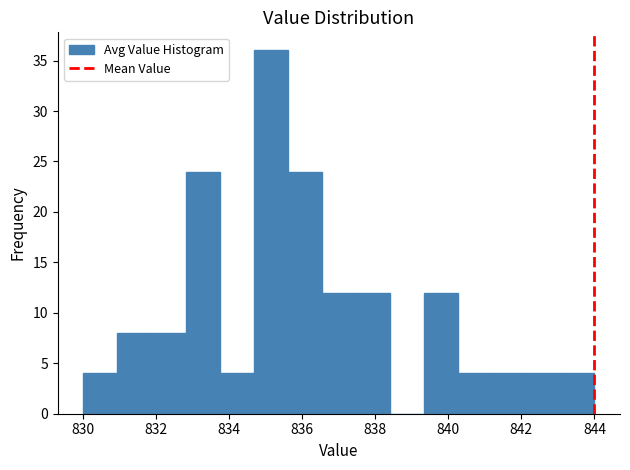

Reading left to right, transcribe this chart: for each bar, give the range it covers on the x-axis and its height. Neither the bar edges nor the heights are printed on the chart, so give them approximately, as read against the axes.

830.0 to 831.0: 4
831.0 to 831.8: 8
831.8 to 832.8: 8
832.8 to 833.8: 24
833.8 to 834.6: 4
834.6 to 835.6: 36
835.6 to 836.6: 24
836.6 to 837.4: 12
837.4 to 838.4: 12
838.4 to 839.4: 0
839.4 to 840.2: 12
840.2 to 841.2: 4
841.2 to 842.2: 4
842.2 to 843.0: 4
843.0 to 844.0: 4